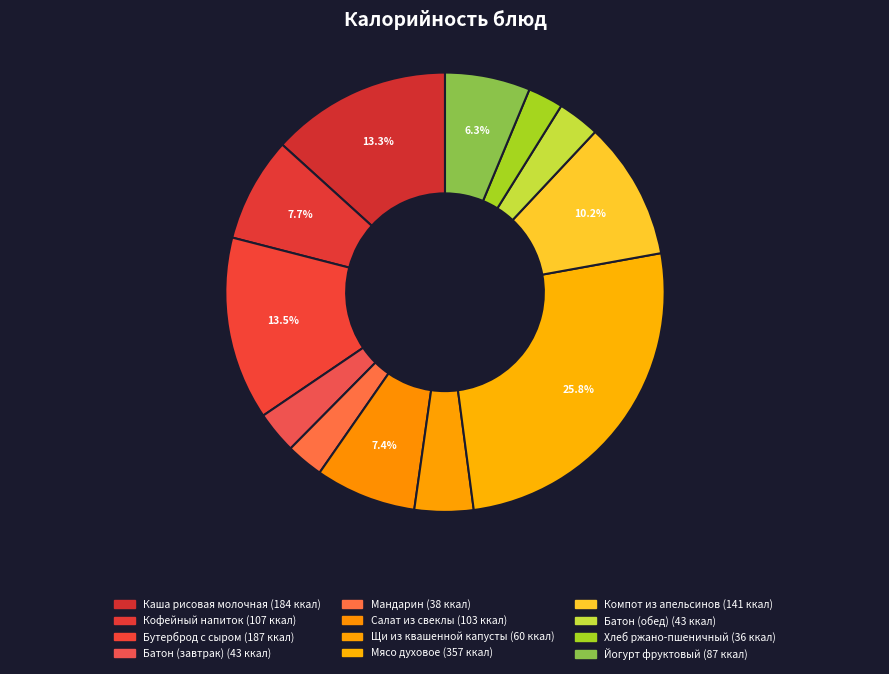

What percentage is the Кофейный напиток slice, to the nearest percent?

8%